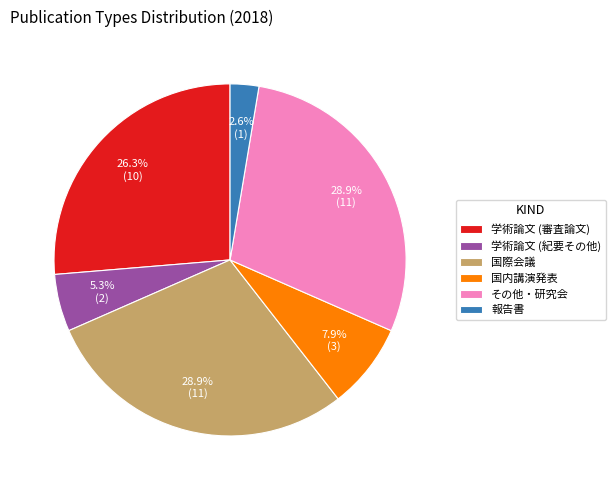

Is it true that 学術論文 (紀要その他) is 20% of the pie?

False